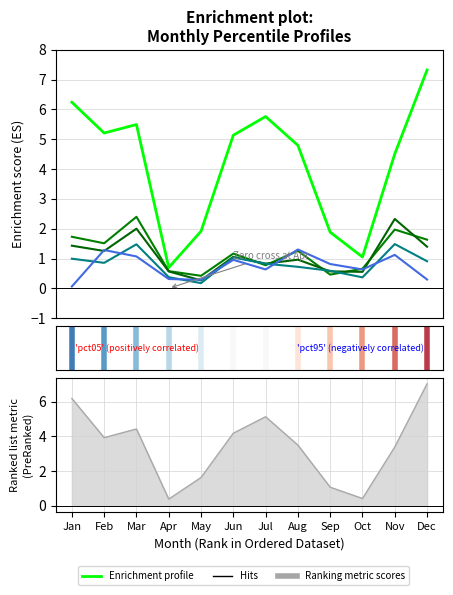

True or false: pct95 and pct25 cross at least once.

True